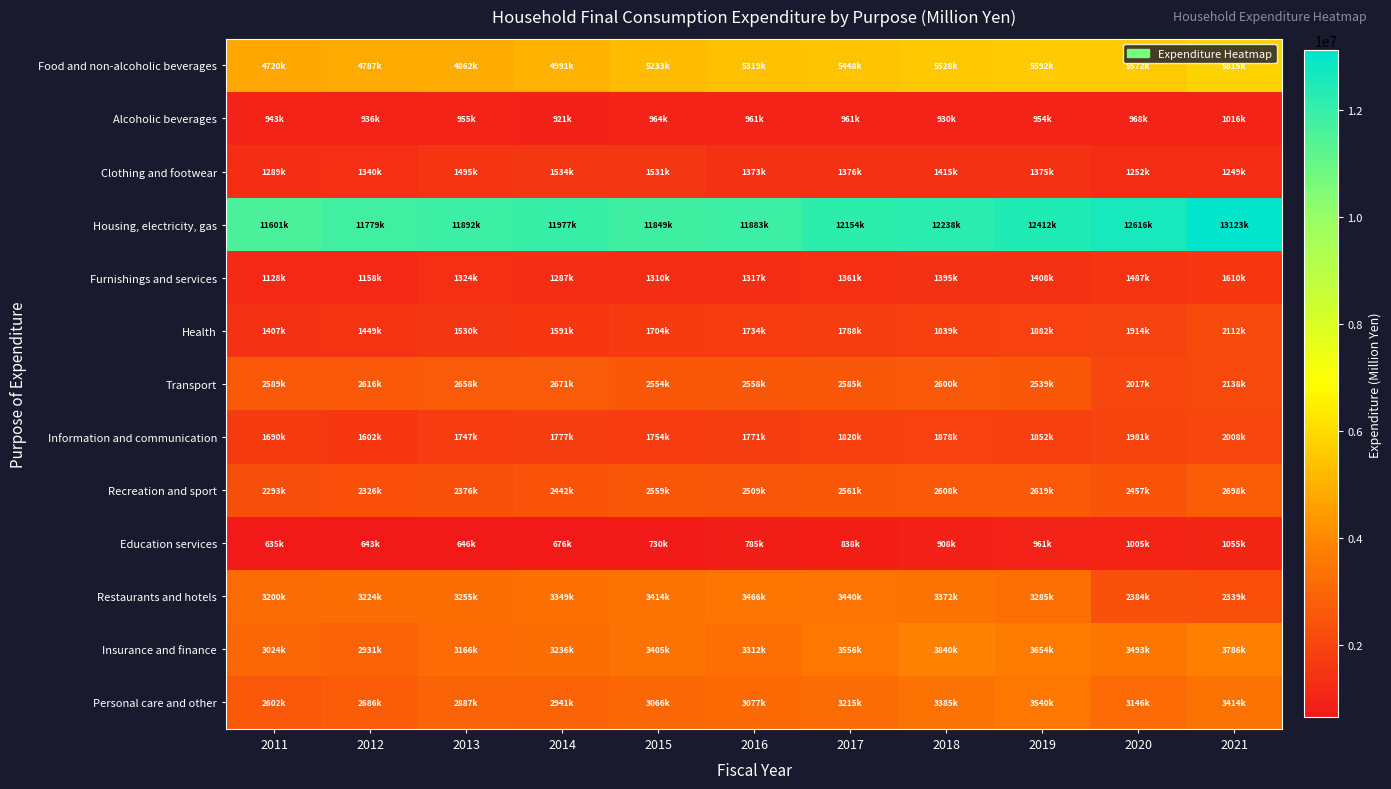

Between 2014 and 2017, which series saw the biggest shift?

Food and non-alcoholic beverages